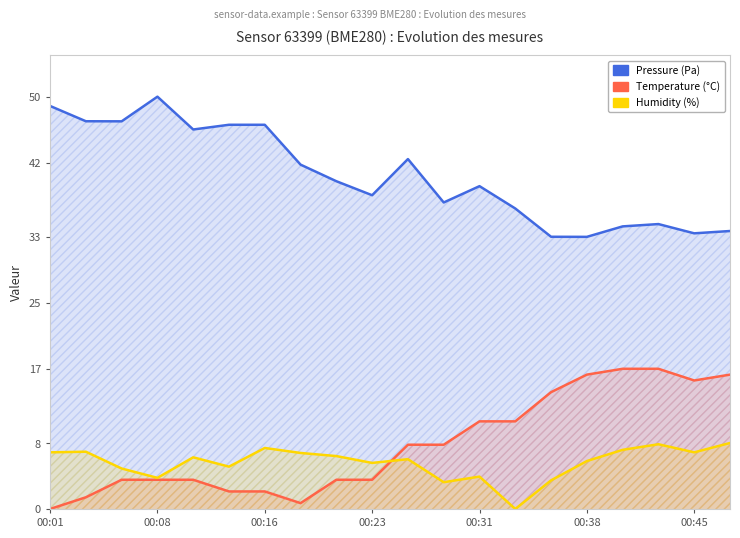

The value of pressure at 00:08 is 69.8. True or false?

False